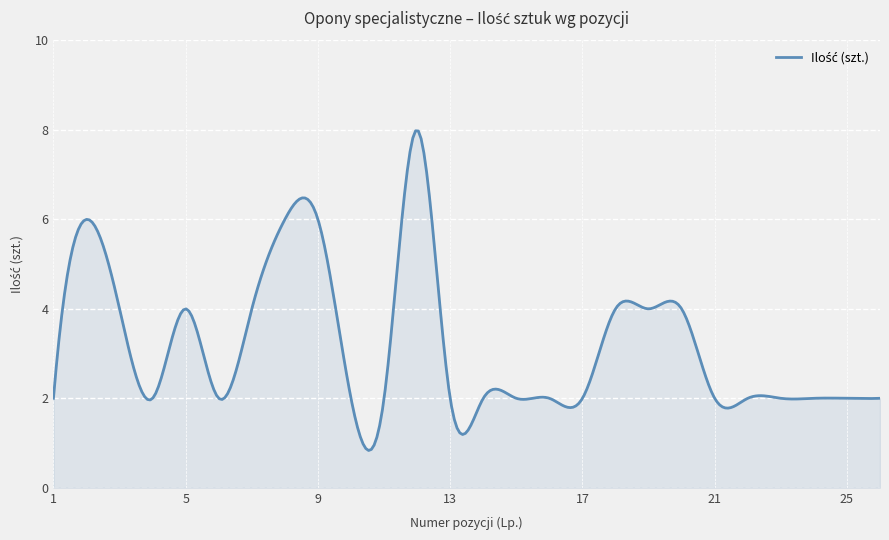

What is the sum of all values?

967.5